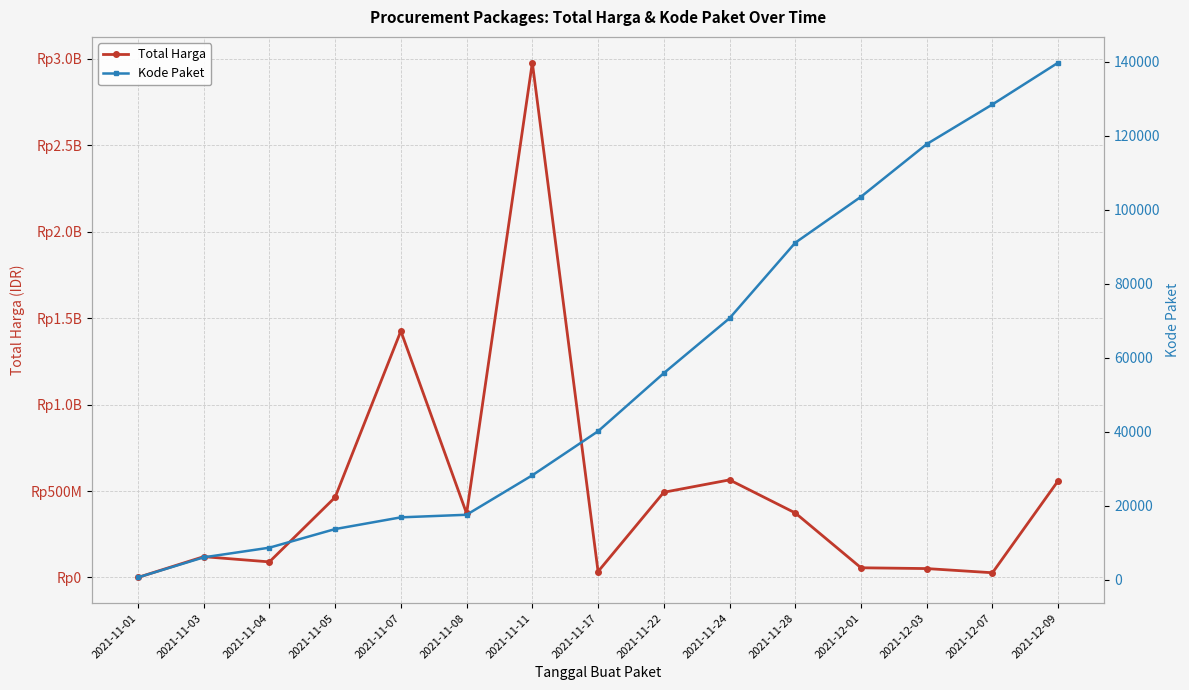

True or false: Total Harga has a value of 564734200 at 2021-11-24.

True